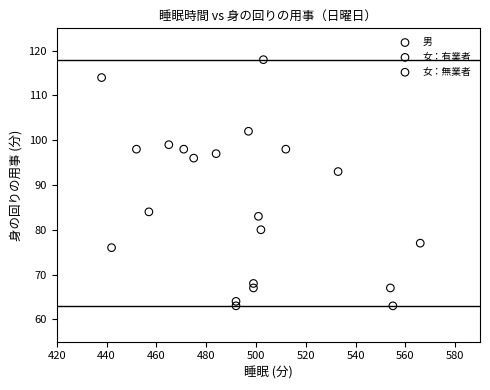

Which series has the largest Y range (max minus min)?

女：無業者